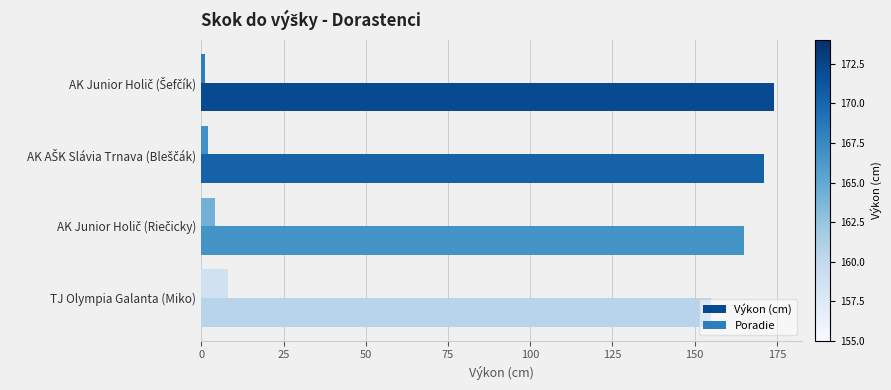

Which series has the largest total across all categories?

Výkon (cm)